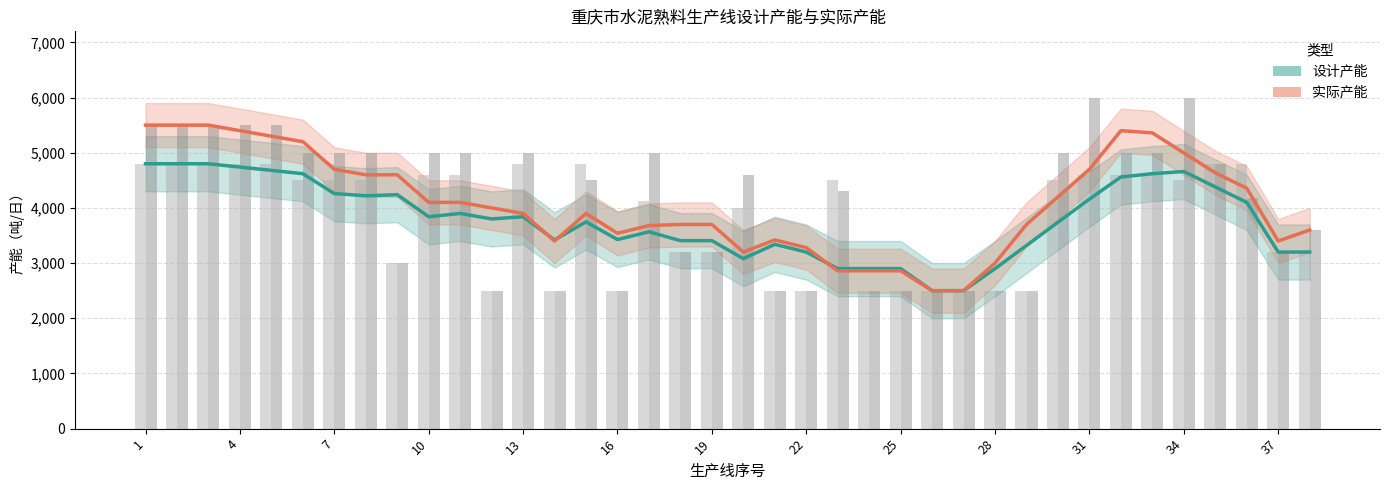

Reading right to left, list all the values displayed in this chart.

设计产能: 3200.0	3200.0	4100.0	4380.0	4660.0	4620.0	4560.0	4160.0	3740.0	3320.0	2900.0	2500.0	2500.0	2900.0	2900.0	2900.0	3200.0	3340.0	3080.0	3406.8	3406.8	3566.8	3426.8	3746.8	3420.0	3840.0	3800.0	3900.0	3840.0	4240.0	4220.0	4260.0	4620.0	4680.0	4740.0	4800.0	4800.0	4800.0
实际产能: 3600.0	3400.0	4356.4	4636.4	4996.4	5360.0	5400.0	4700.0	4200.0	3700.0	3000.0	2500.0	2500.0	2860.0	2860.0	2860.0	3280.0	3420.0	3200.0	3700.0	3700.0	3680.0	3540.0	3900.0	3400.0	3900.0	4000.0	4100.0	4100.0	4600.0	4600.0	4700.0	5200.0	5300.0	5400.0	5500.0	5500.0	5500.0
设计产能（原始）: 3200.0	3200.0	4800.0	4800.0	4500.0	4600.0	4600.0	4600.0	4500.0	2500.0	2500.0	2500.0	2500.0	2500.0	2500.0	4500.0	2500.0	2500.0	4000.0	3200.0	3200.0	4134.0	2500.0	4800.0	2500.0	4800.0	2500.0	4600.0	4600.0	3000.0	4500.0	4500.0	4500.0	4800.0	4800.0	4800.0	4800.0	4800.0
实际产能（原始）: 3600.0	3200.0	4182.0	4800.0	6000.0	5000.0	5000.0	6000.0	5000.0	2500.0	2500.0	2500.0	2500.0	2500.0	2500.0	4300.0	2500.0	2500.0	4600.0	3200.0	3200.0	5000.0	2500.0	4500.0	2500.0	5000.0	2500.0	5000.0	5000.0	3000.0	5000.0	5000.0	5000.0	5500.0	5500.0	5500.0	5500.0	5500.0